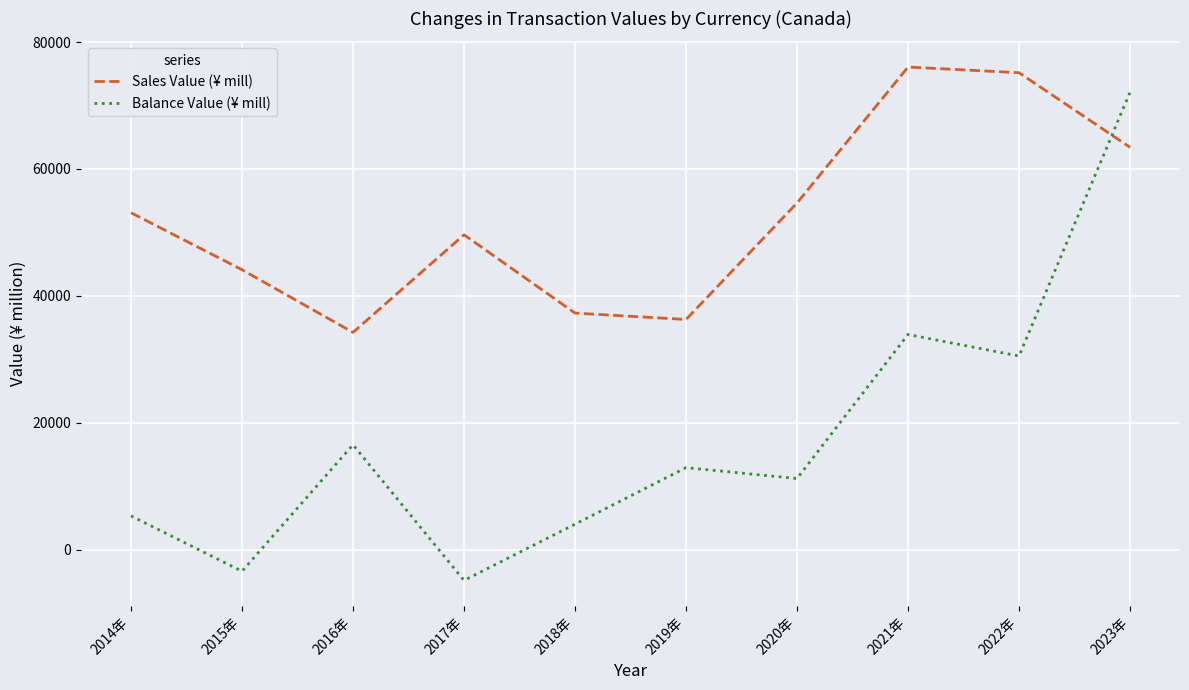

What is the highest value of the Sales Value (¥ mill) series?

76071